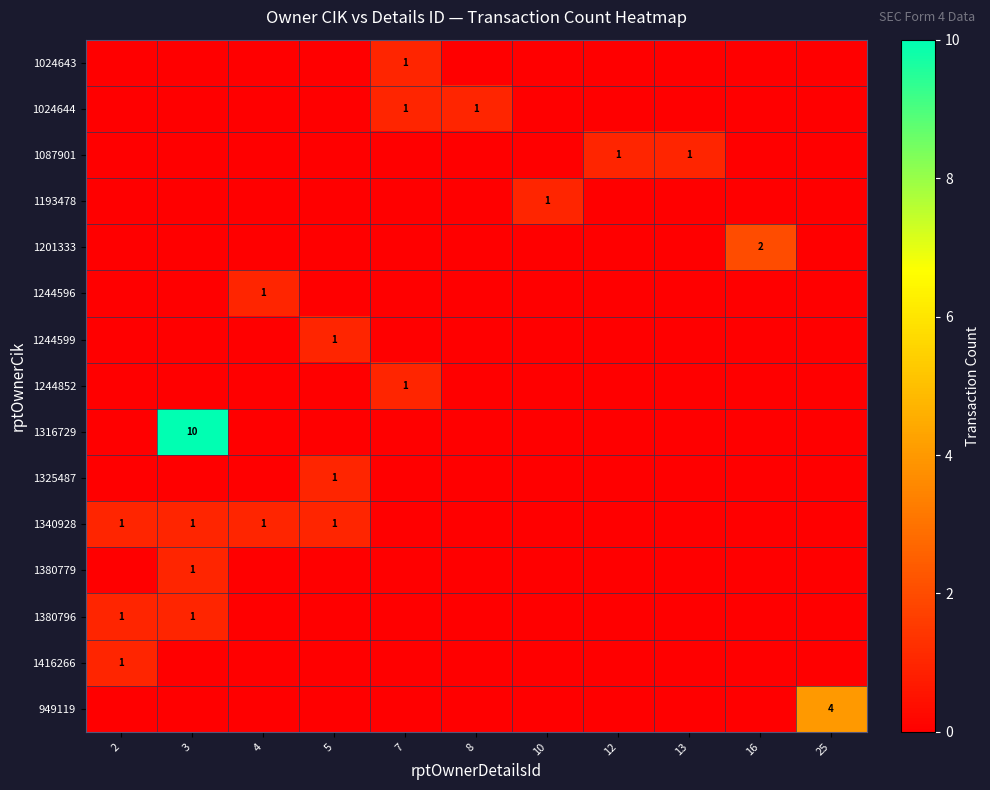

What is the maximum value for 1024644?

1